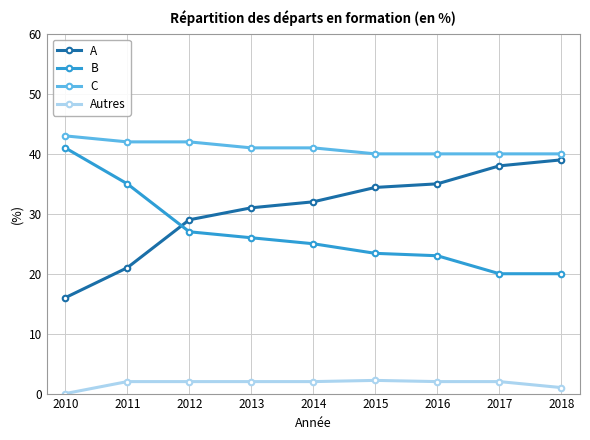

The A series shows 52.7 at 2018. True or false?

False